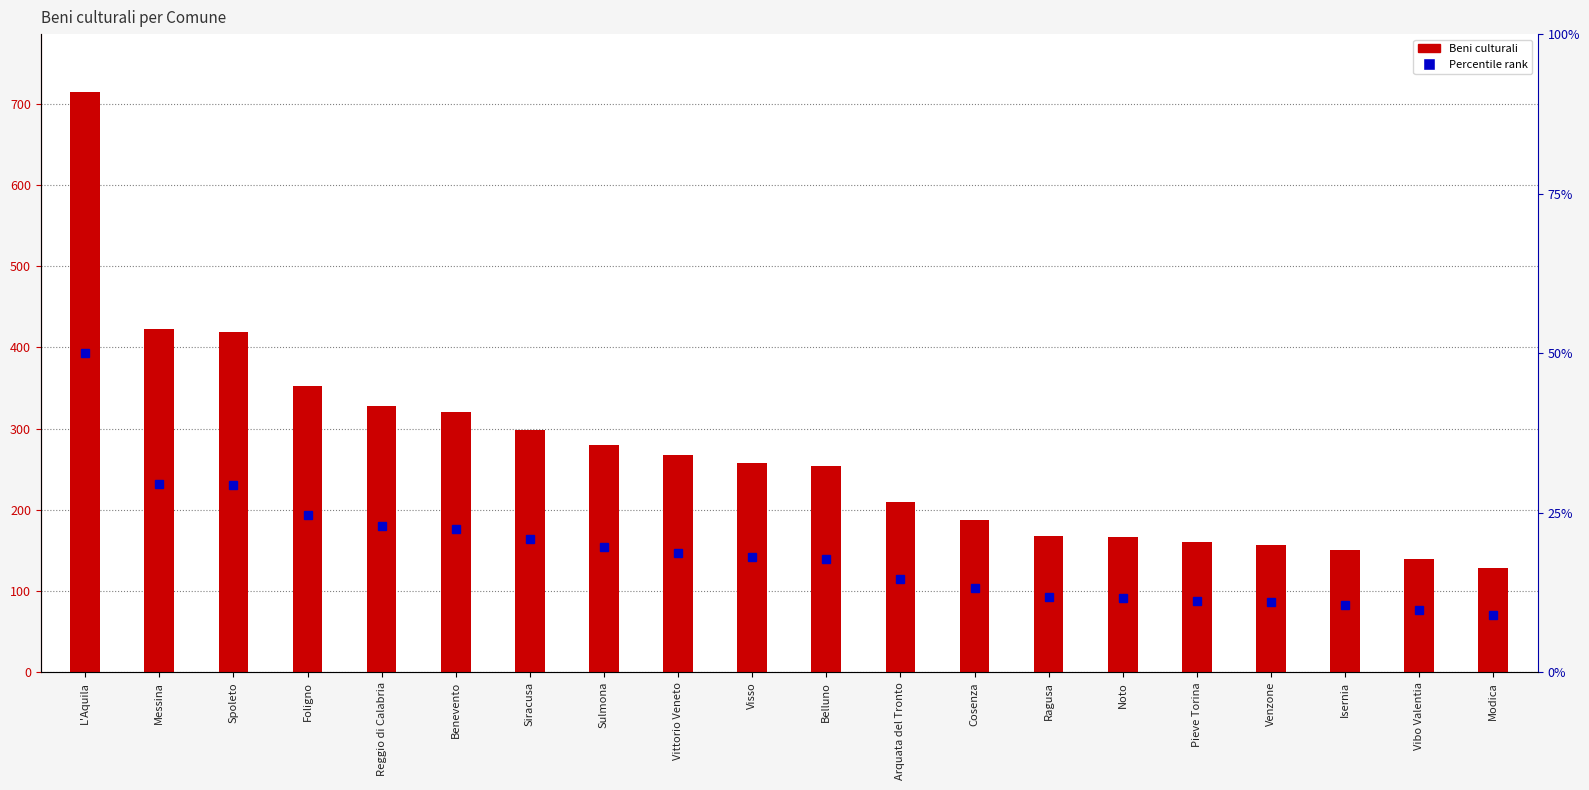

What is the minimum value shown in the chart?

129